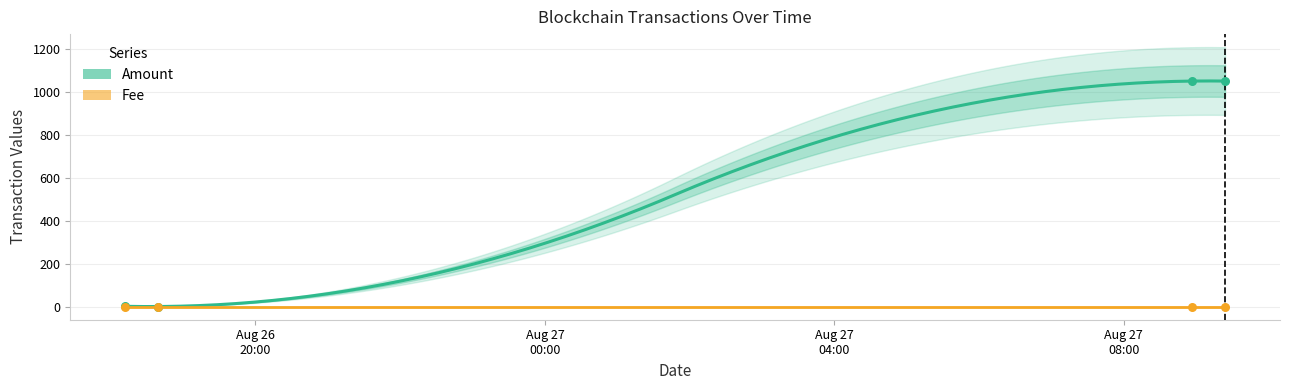

Between 2021-08-26 18:12 and 2021-08-26 18:39, which is larger?

2021-08-26 18:12